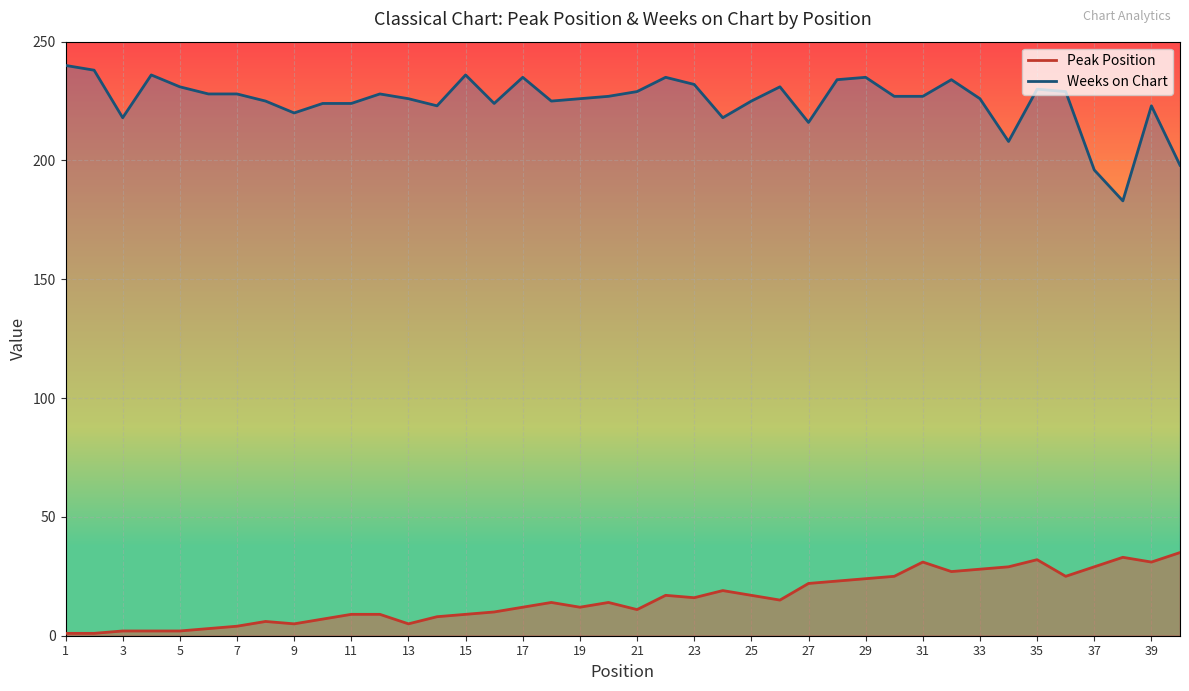

The Weeks on Chart series shows 403 at 29. True or false?

False